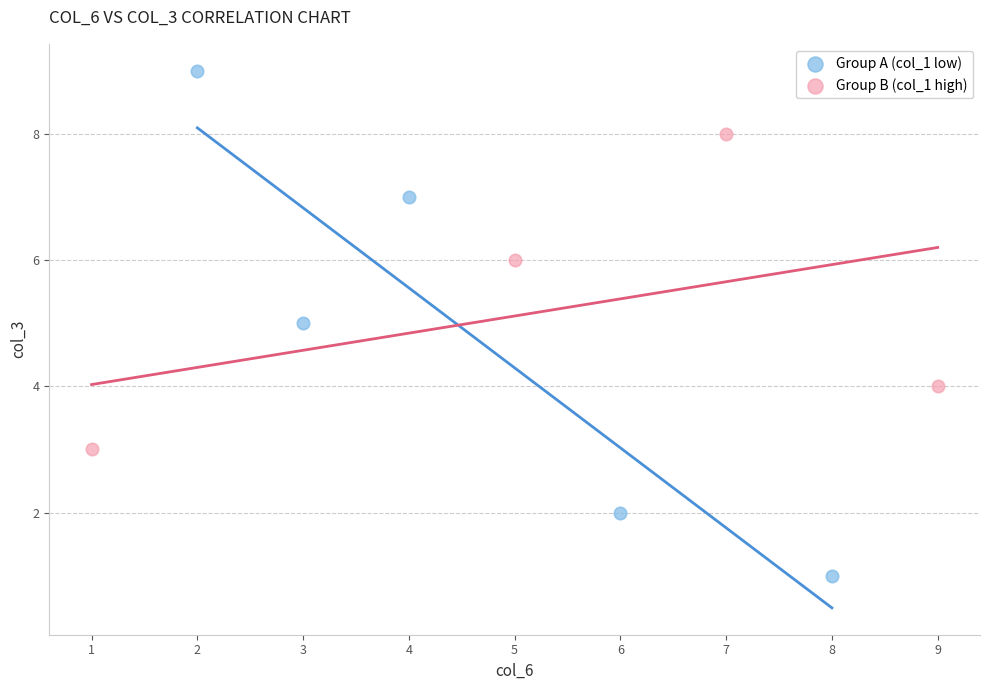

What are all the series names shown in the legend?

Group A (col_1 low), Group B (col_1 high)